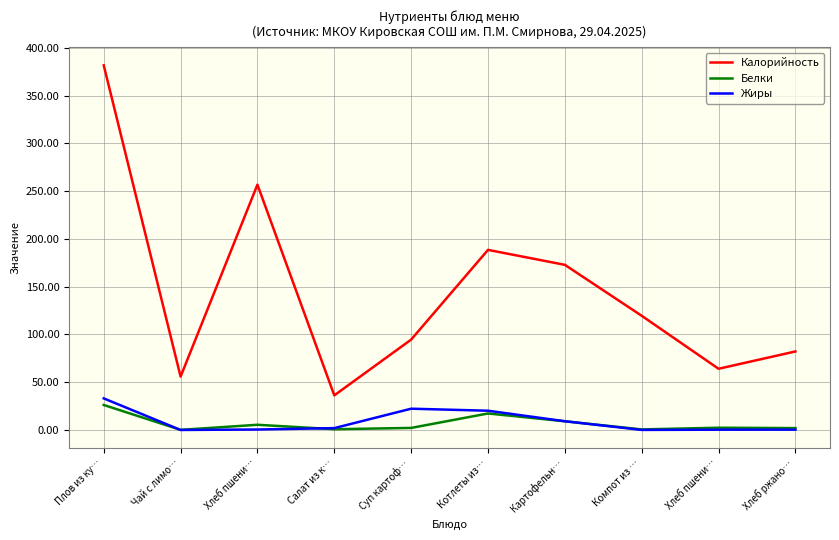

How many times do Белки and Жиры cross each other?

3